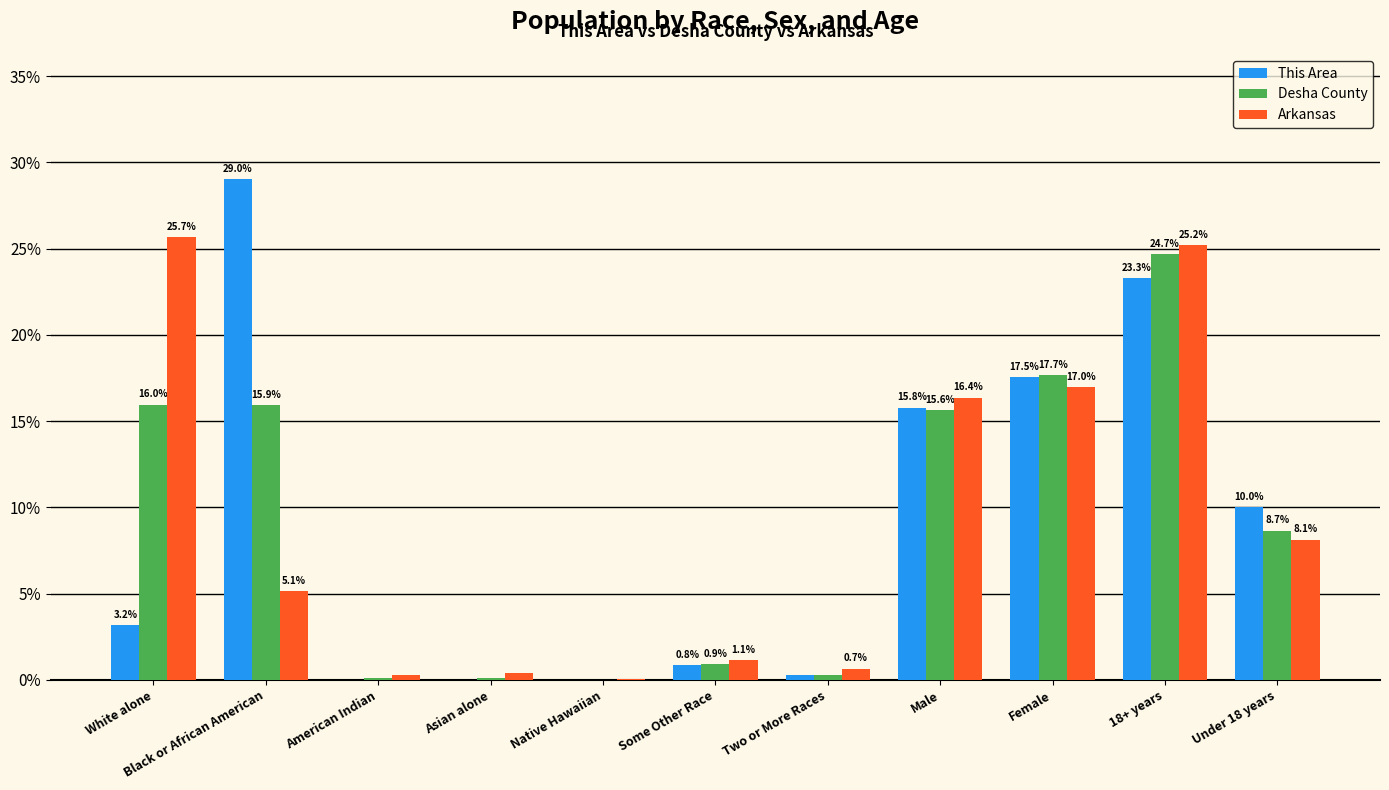

At which category is the sum across all series the highest?

18+ years